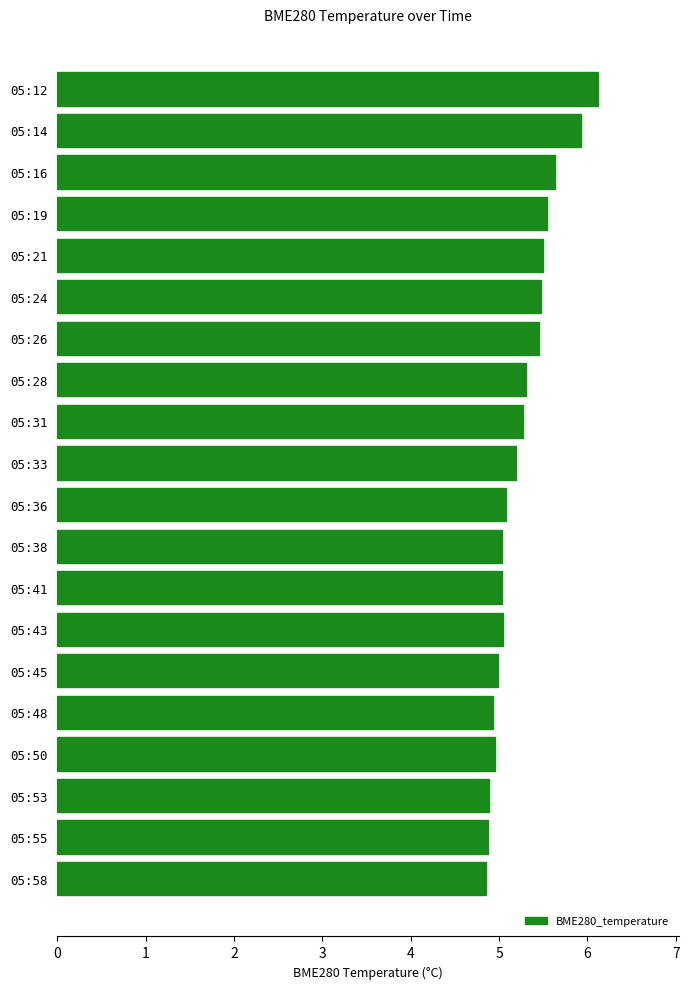

What is the ratio of the value at 05:48 to the value at 05:14?

0.8